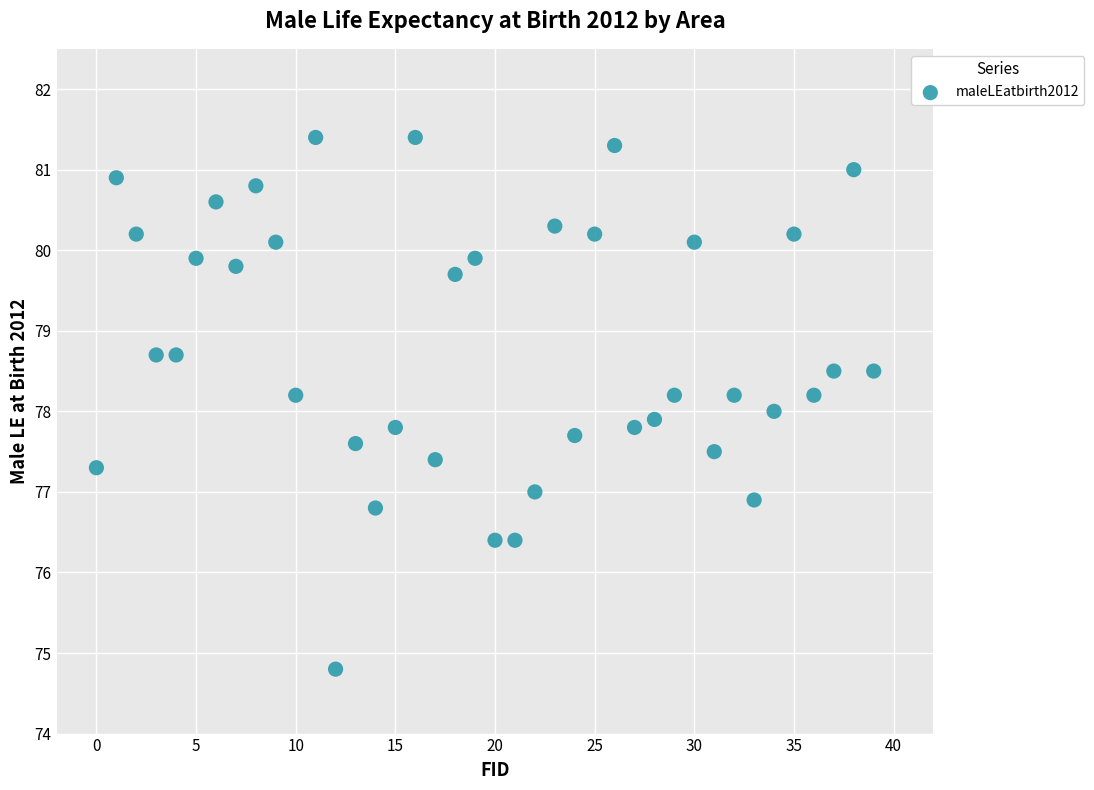

What is the range of Y values (max minus min)?

6.6